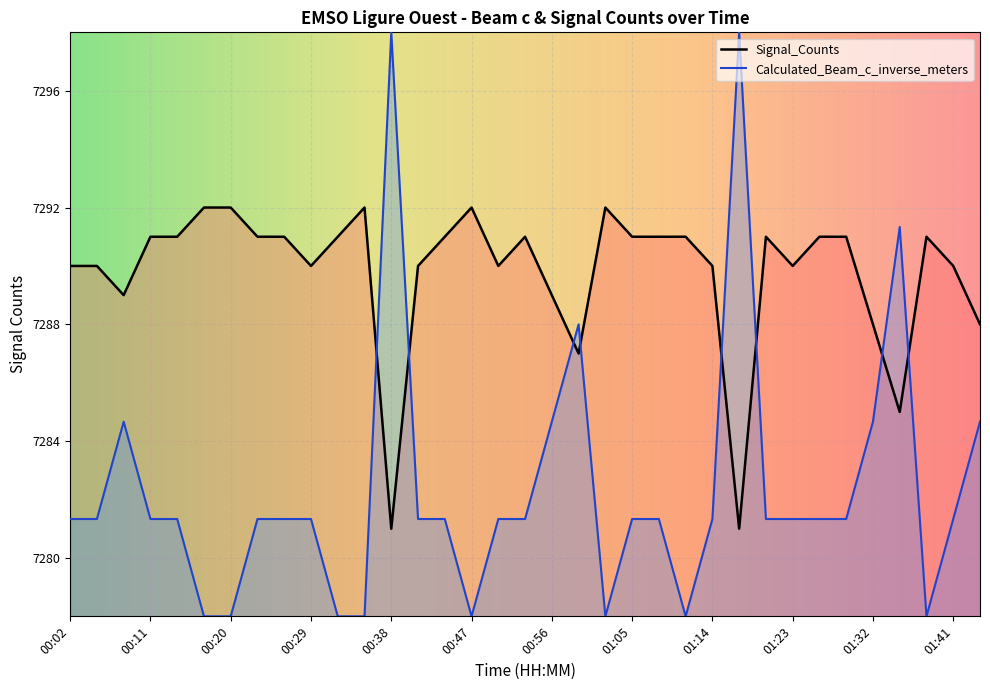

What is the total value across all series at 00:53?

14572.3